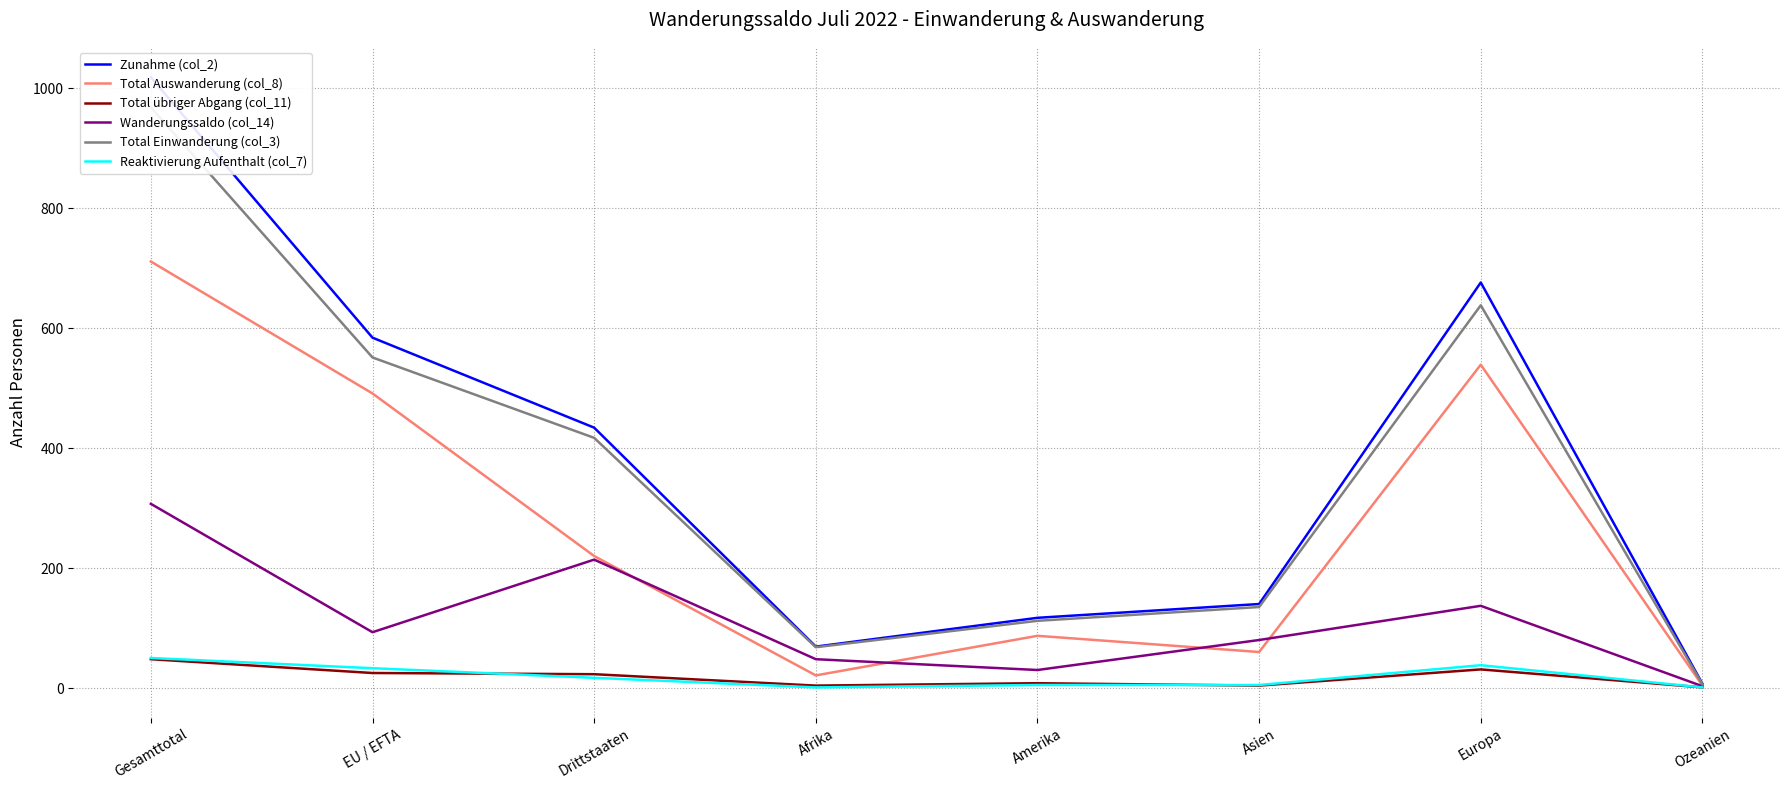

How many interior local valleys does the Total Einwanderung (col_3) series have?

1